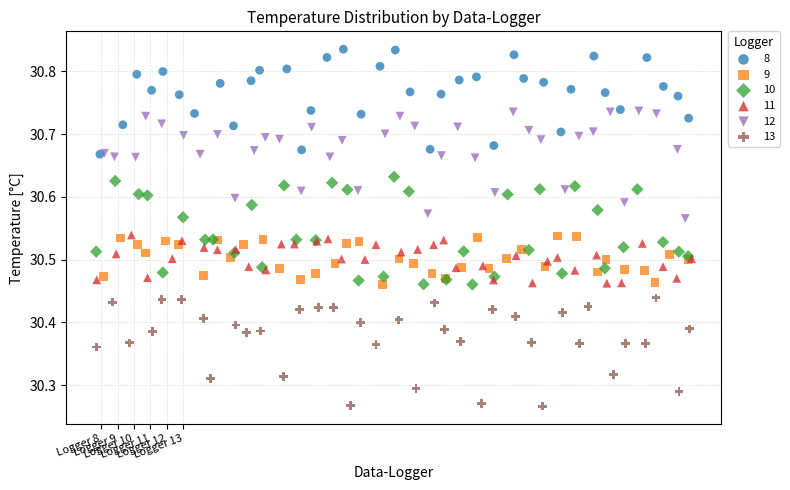

Which series contains the lowest Y value?

13